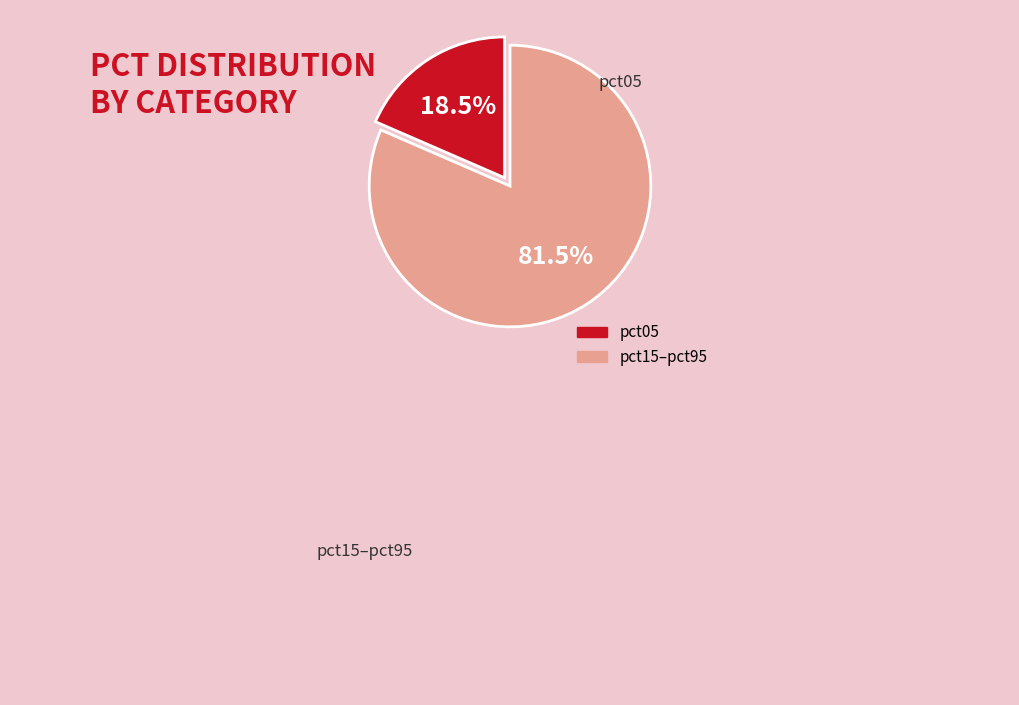

Does any single category account for the majority?

Yes